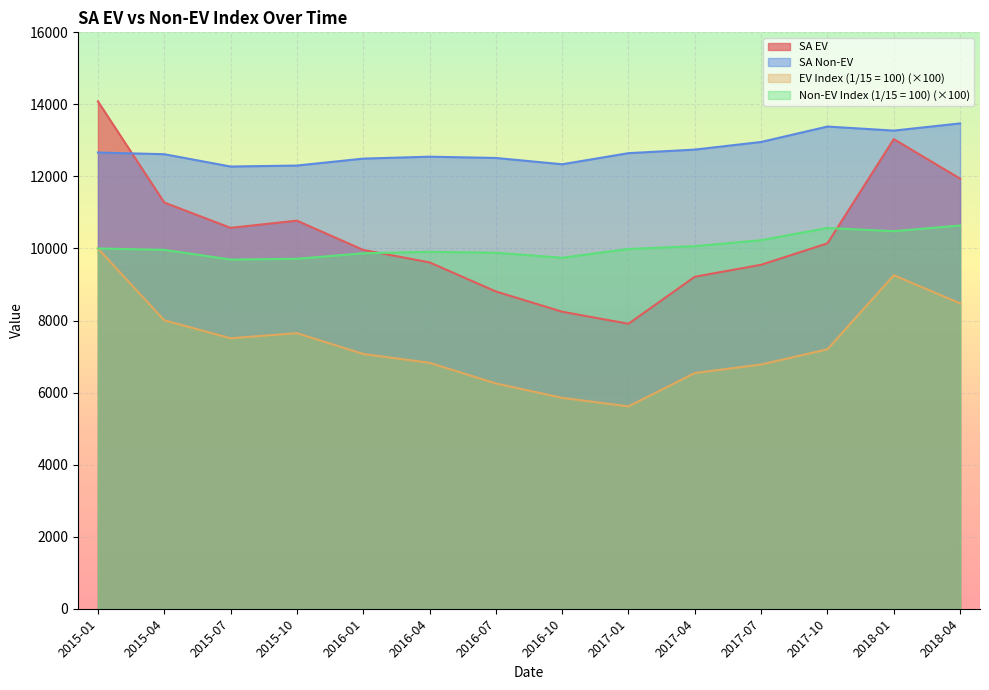

What is the approximate value of SA Non-EV at 2015-01?

12664.0